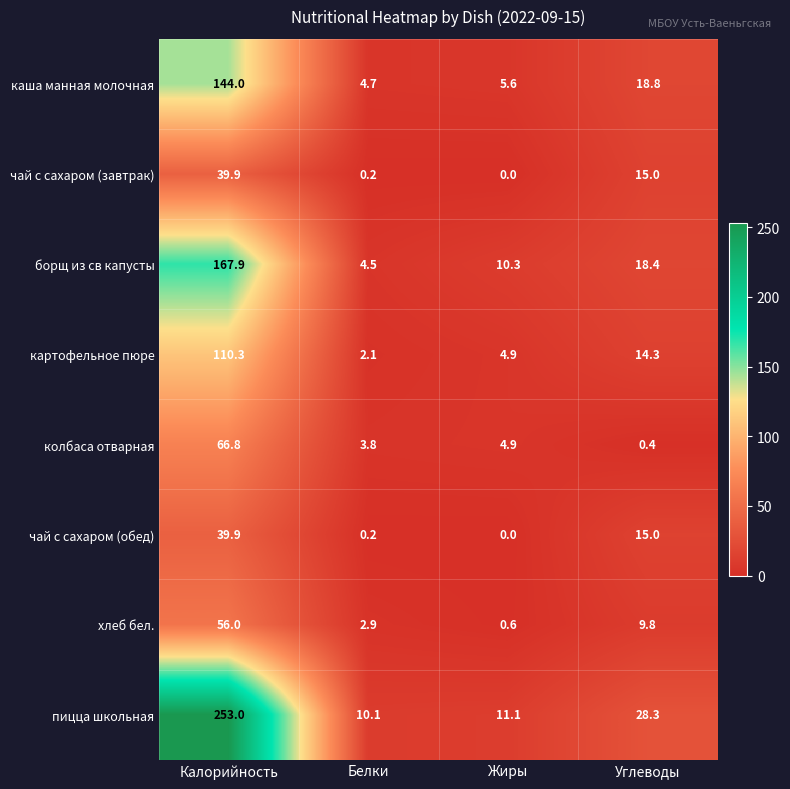

The value of хлеб бел. at Жиры is 0.2. True or false?

False